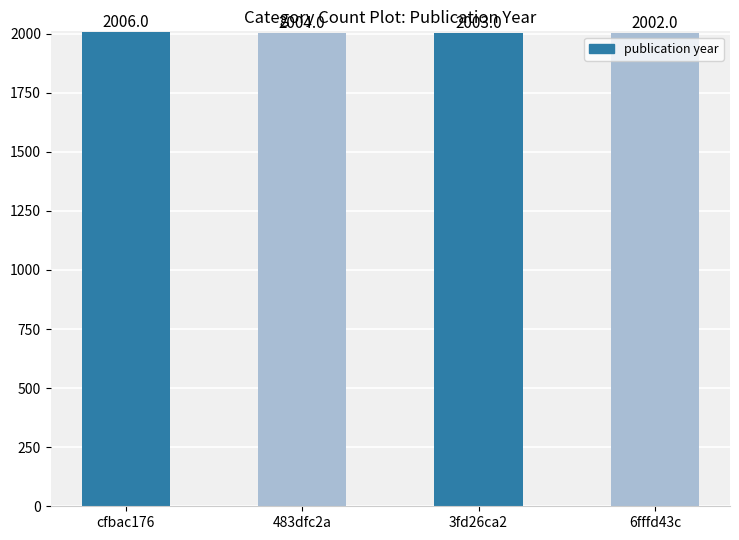

How many bars are there in total?

4